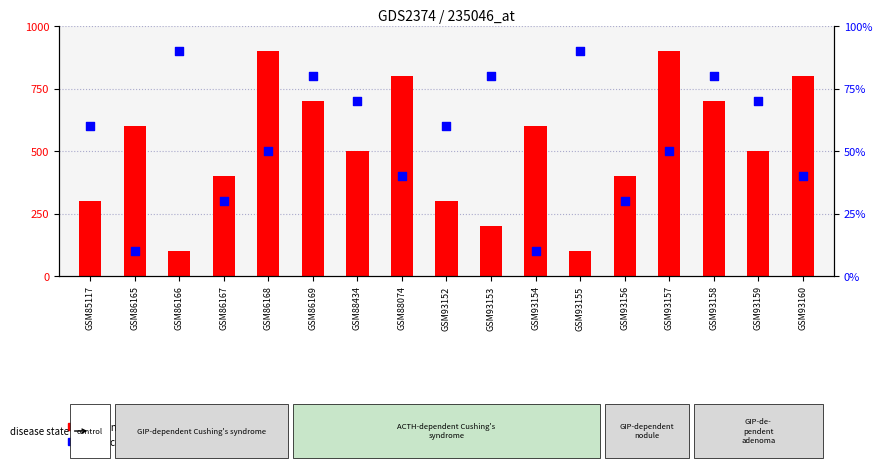

What is the total value across all series at GSM93155?

190